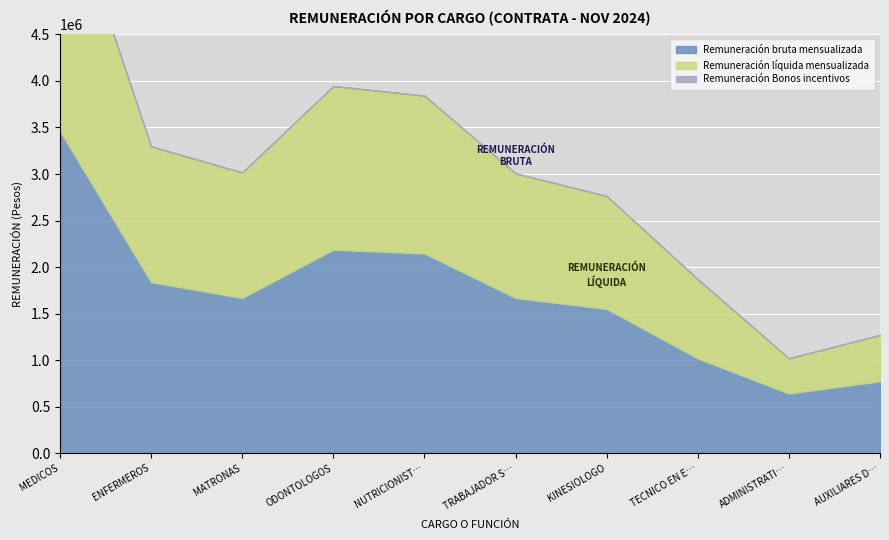

Which series has the largest range (max minus min)?

Remuneración bruta mensualizada